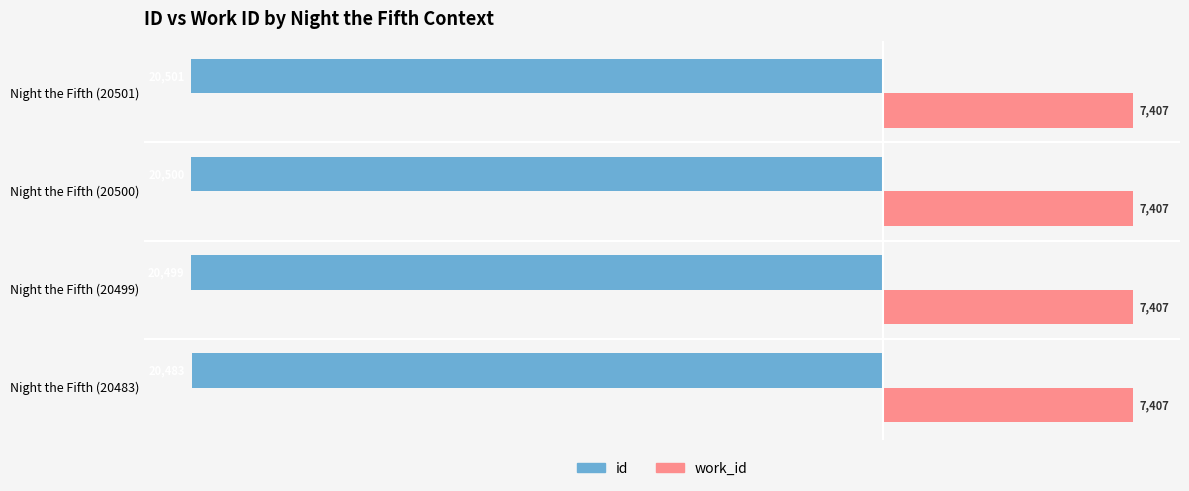

List the series in order of their overall mean, lowest first.

id, work_id